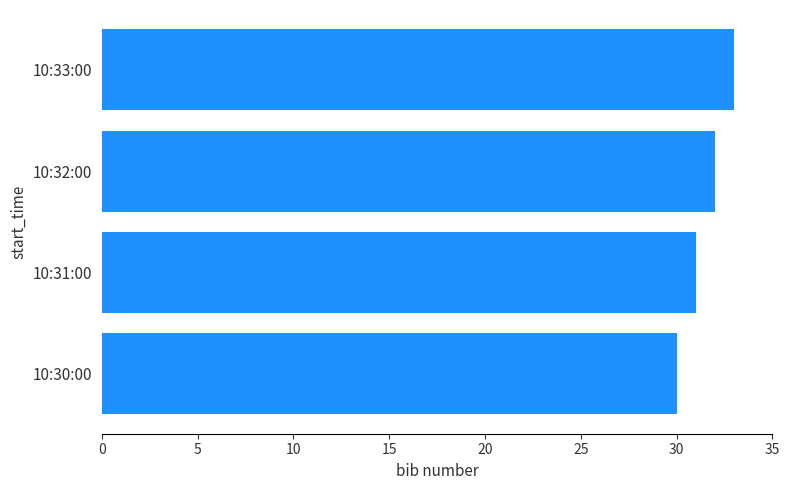

What is the average value?

32